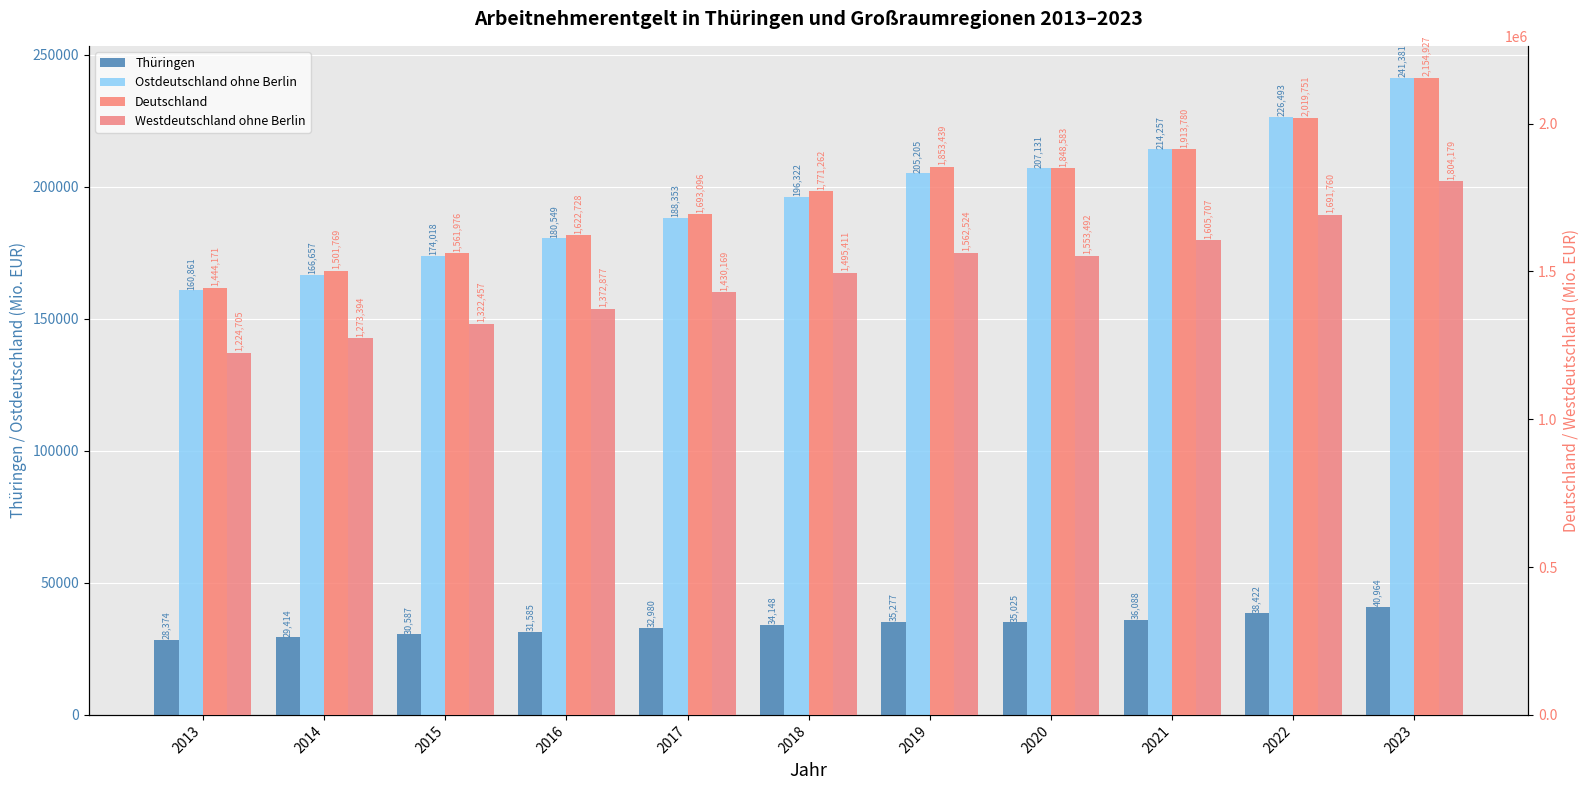

How many values in the Westdeutschland ohne Berlin series exceed 1495411?

5